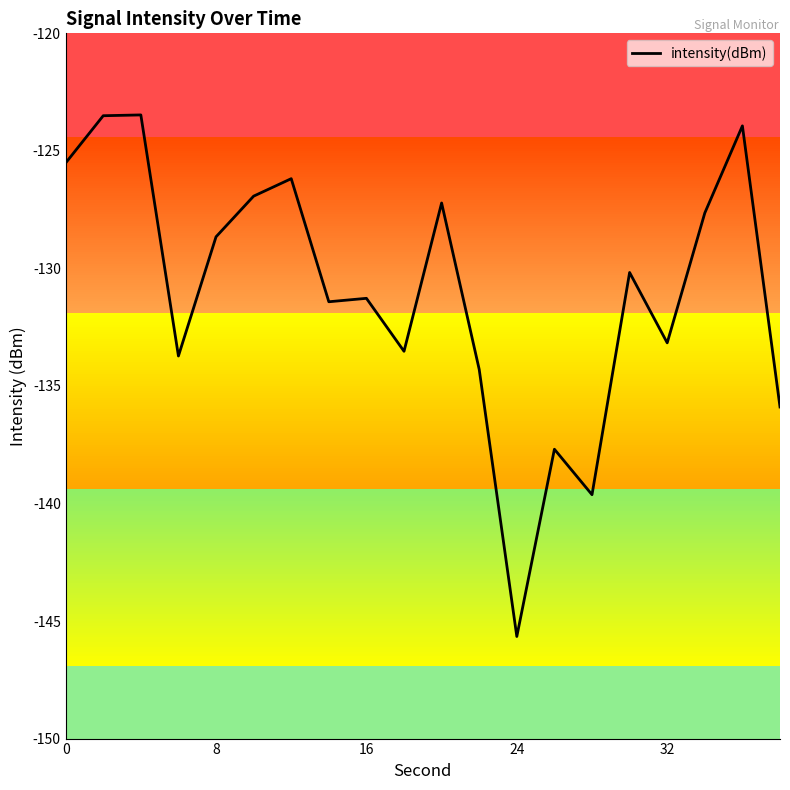

What is the smallest value displayed?

-145.7